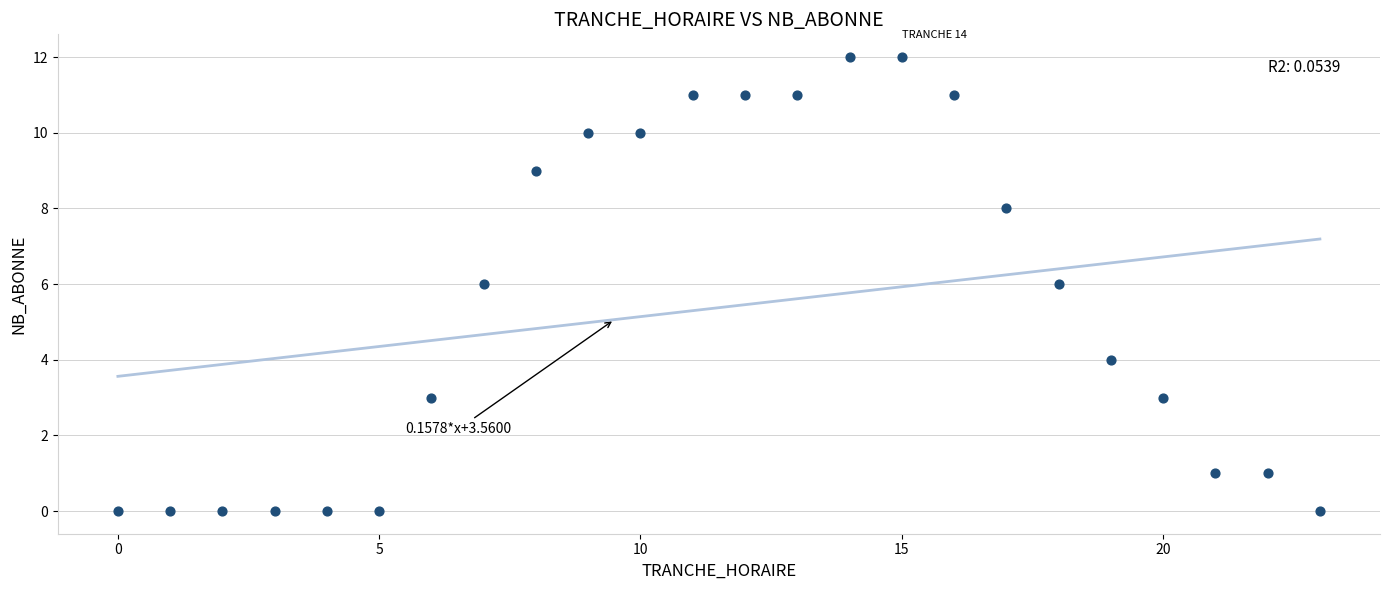

What is the range of Y values (max minus min)?

12